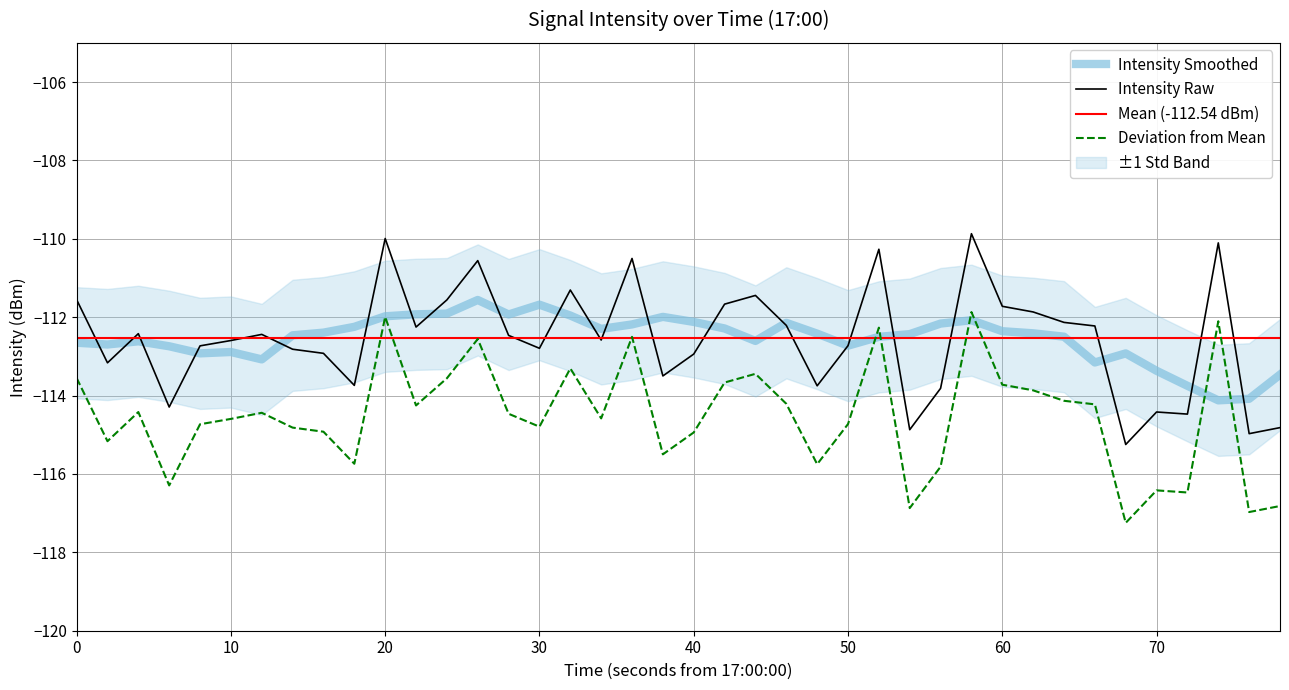

True or false: Intensity Raw and Deviation from Mean cross at least once.

False